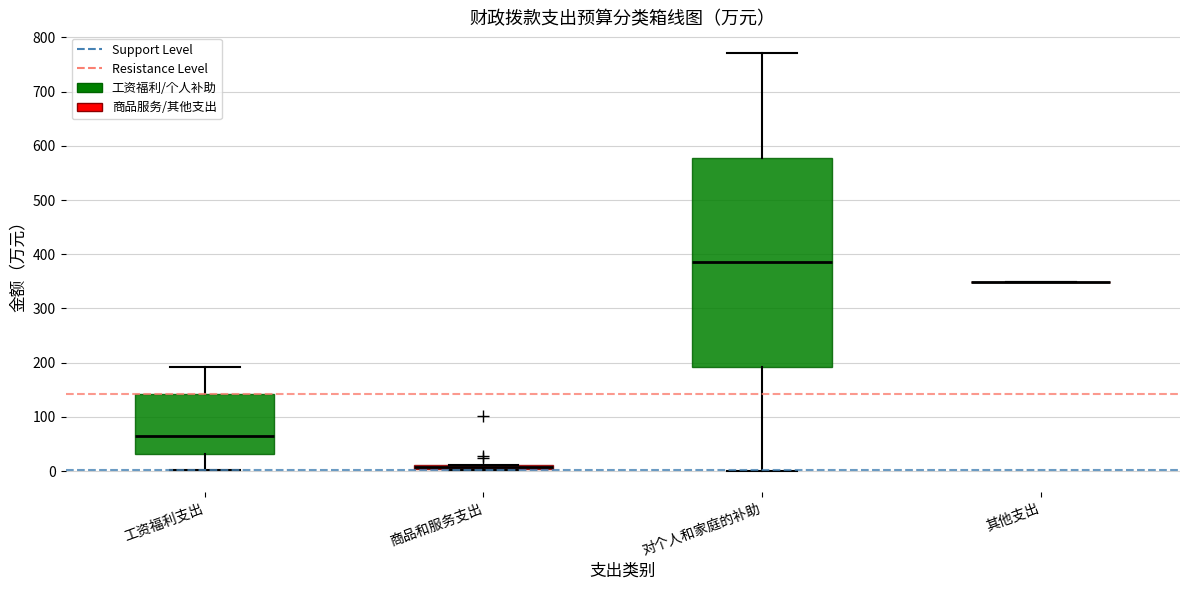

Where does the lower whisker of the box for 对个人和家庭的补助 end on the y-axis? The values are not printed on the chart, so give them approximately, as read against the axis.

0